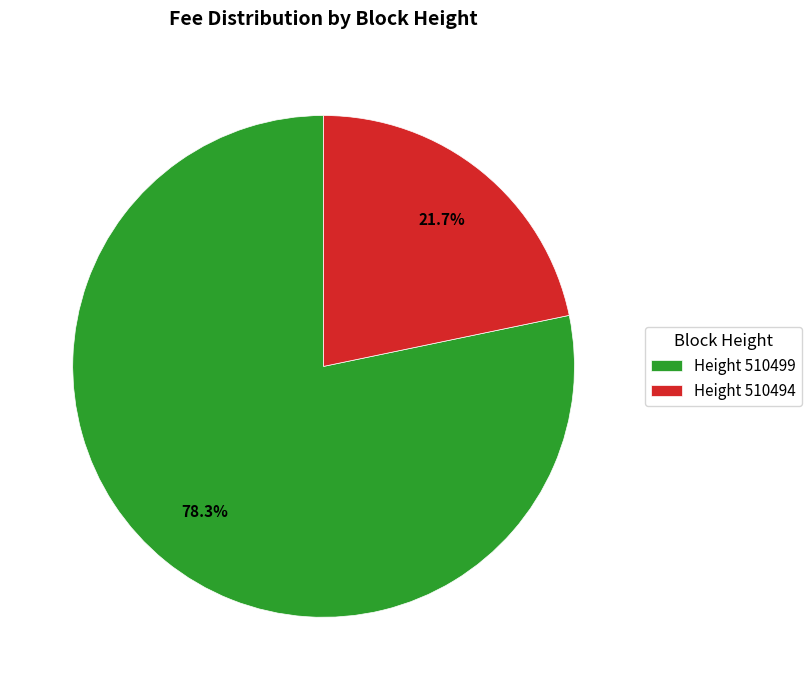

Rank the categories by value from highest to lowest.

Height 510499, Height 510494